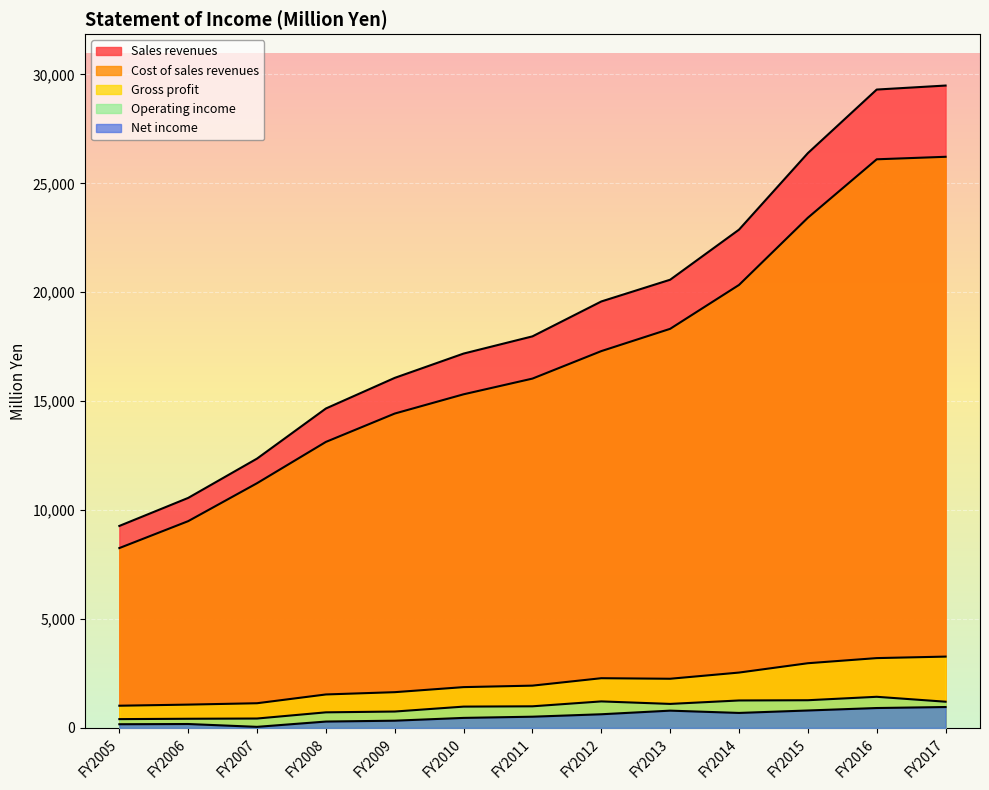

Is the value of Operating income at FY2010 greater than the value of Sales revenues at FY2005?

No